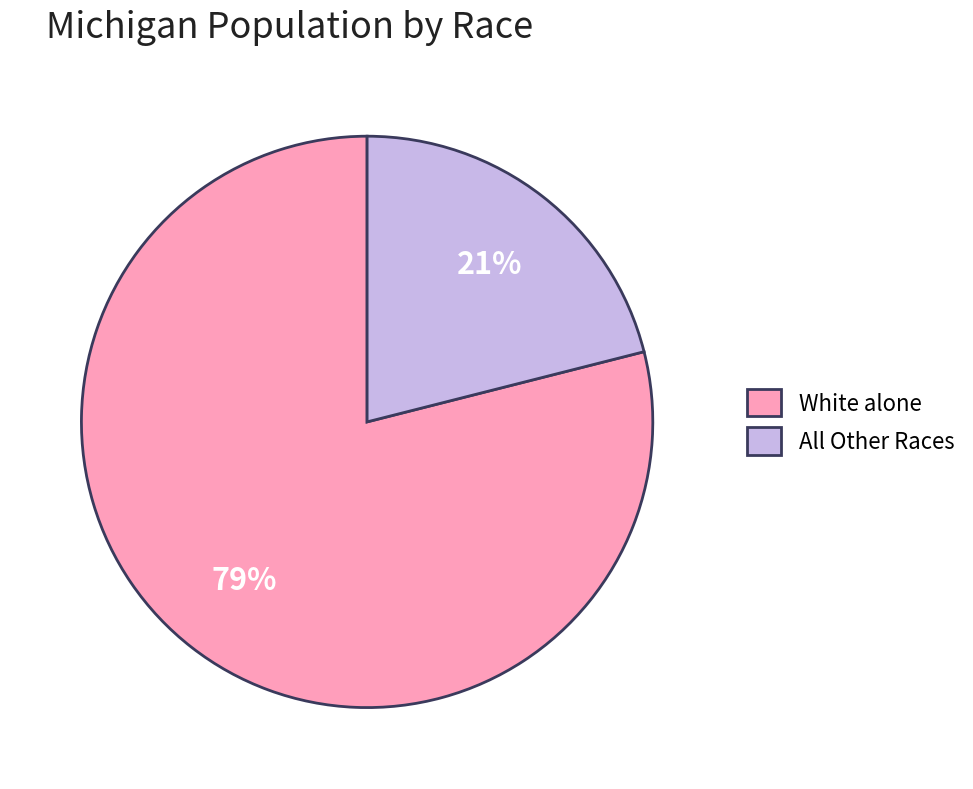

Is it true that White alone is 79% of the pie?

True